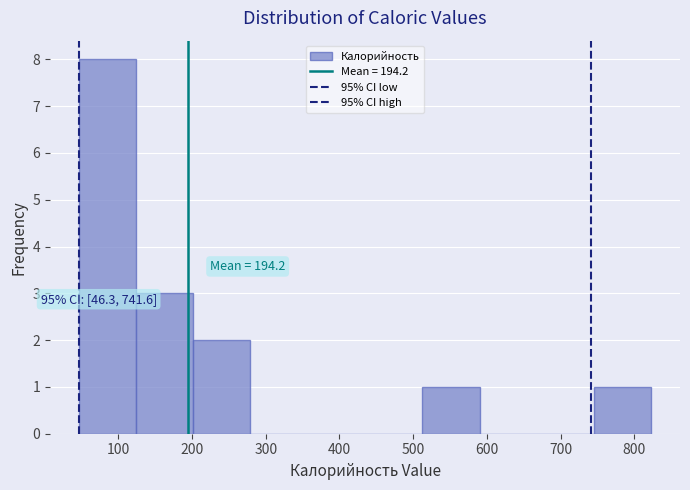

Which range on the x-axis has the tallest bar?

50 to 120